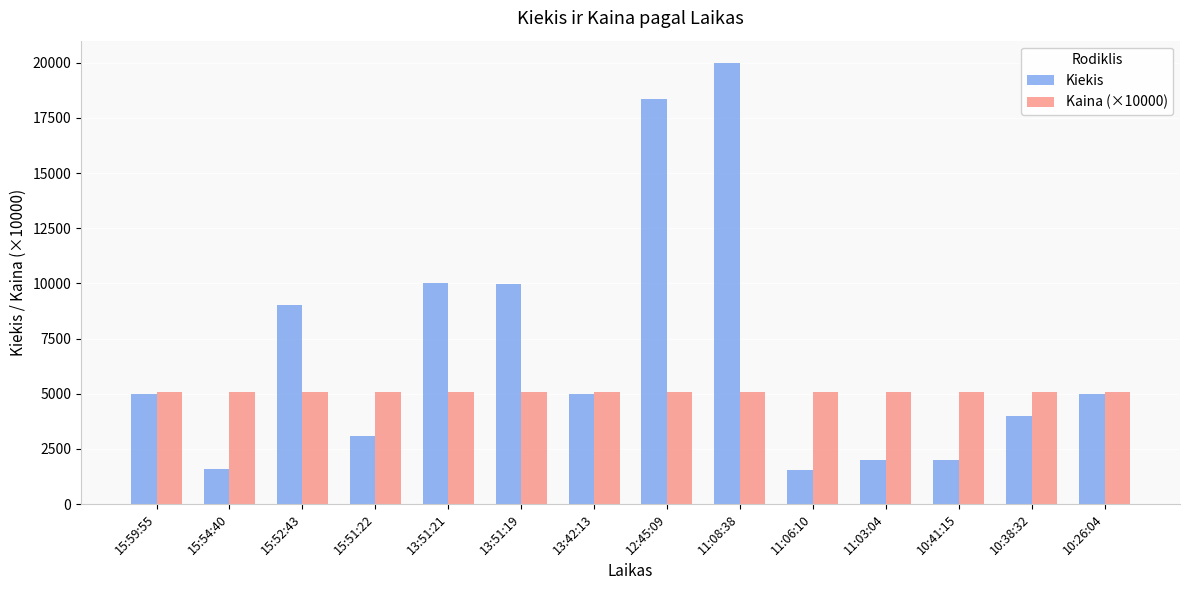

How many values in the Kiekis series are below 5000?

6